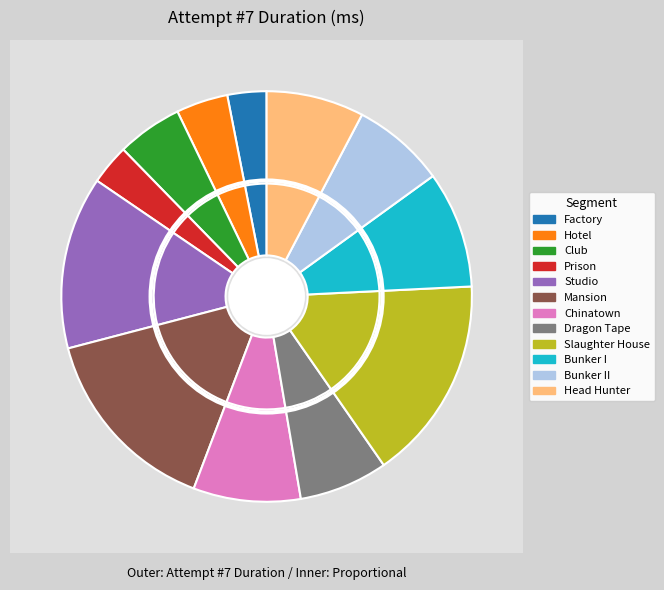

Which category has the smallest portion of the pie?

Factory